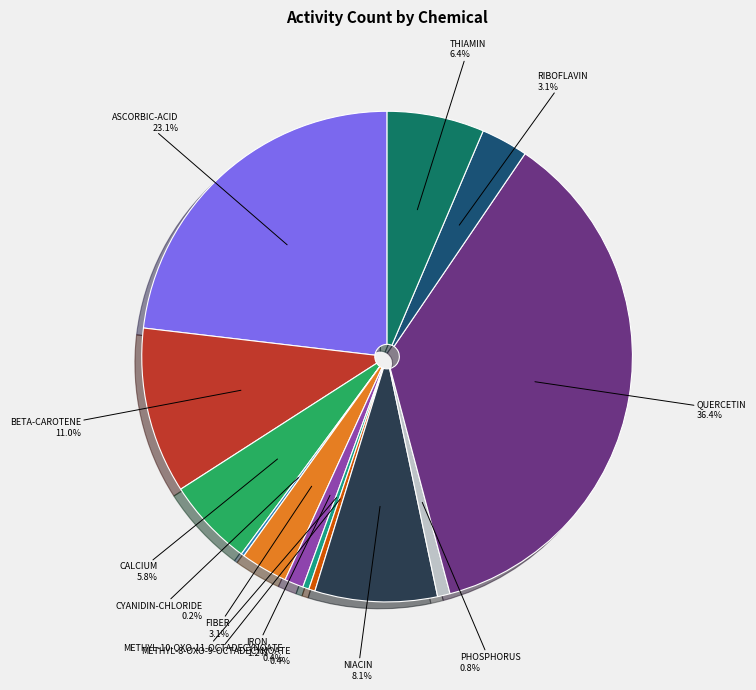

What percentage do THIAMIN and IRON together represent?

7.6%